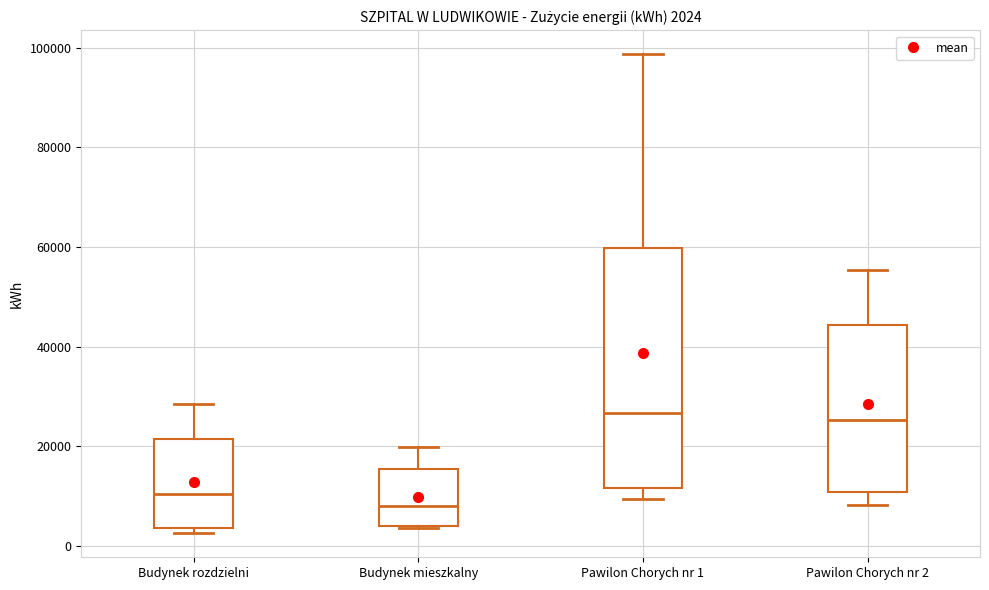

Which box is the tallest, from its lower edge to its upper edge?

Pawilon Chorych nr 1